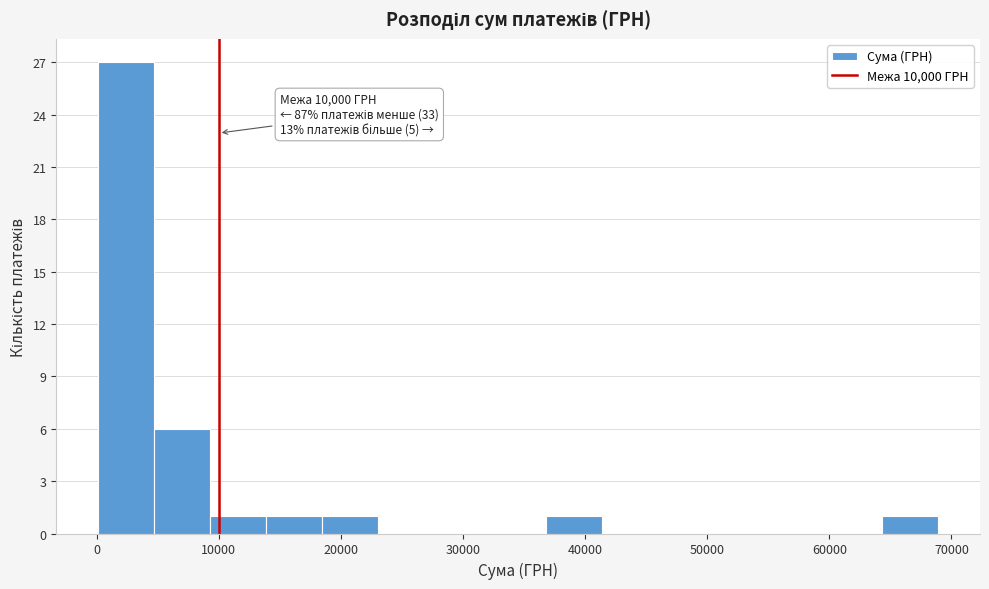

Over which range of the x-axis is the bar tallest?

0 to 5000